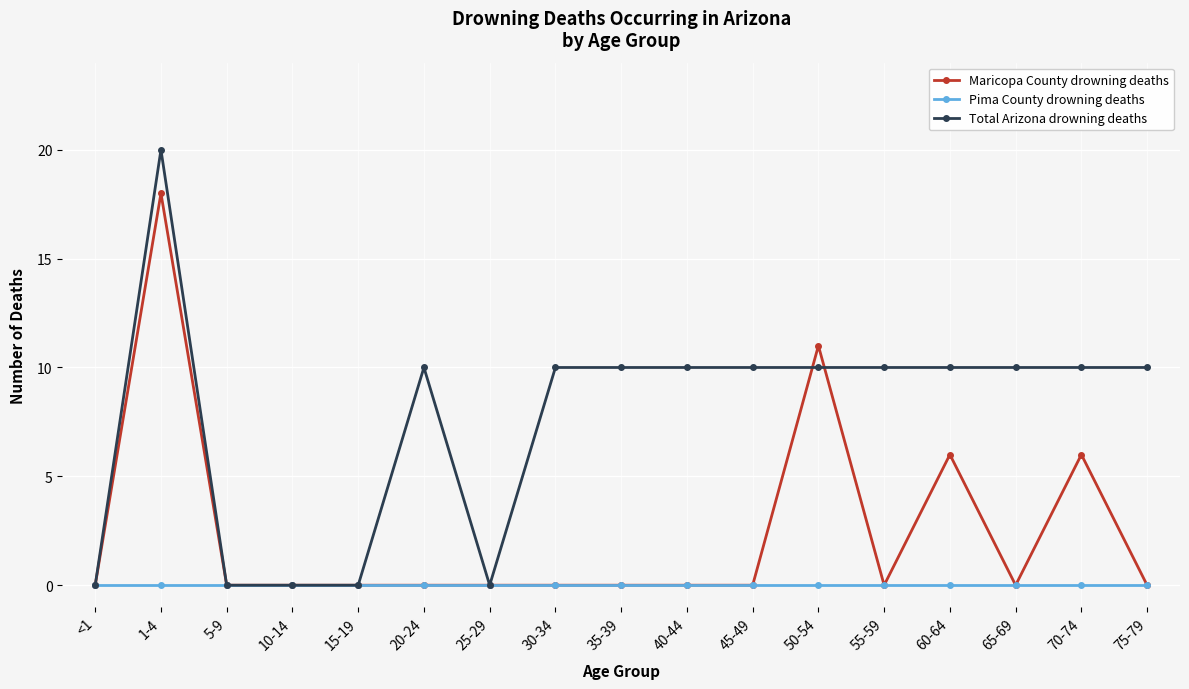

Is it true that Pima County drowning deaths equals 0 at 60-64?

True